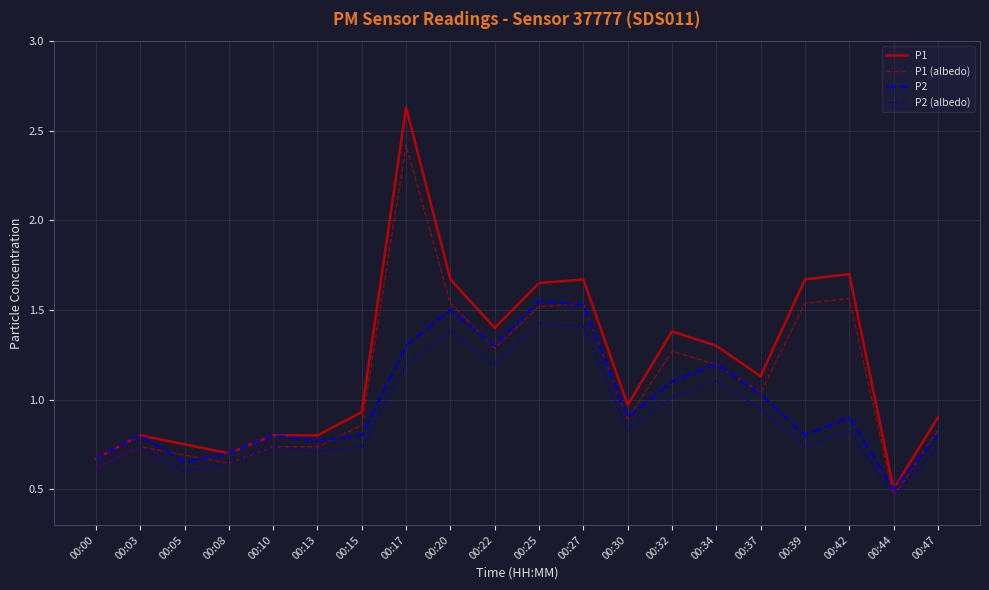

True or false: P1 (albedo) has a value of 0.6 at 00:00.

True